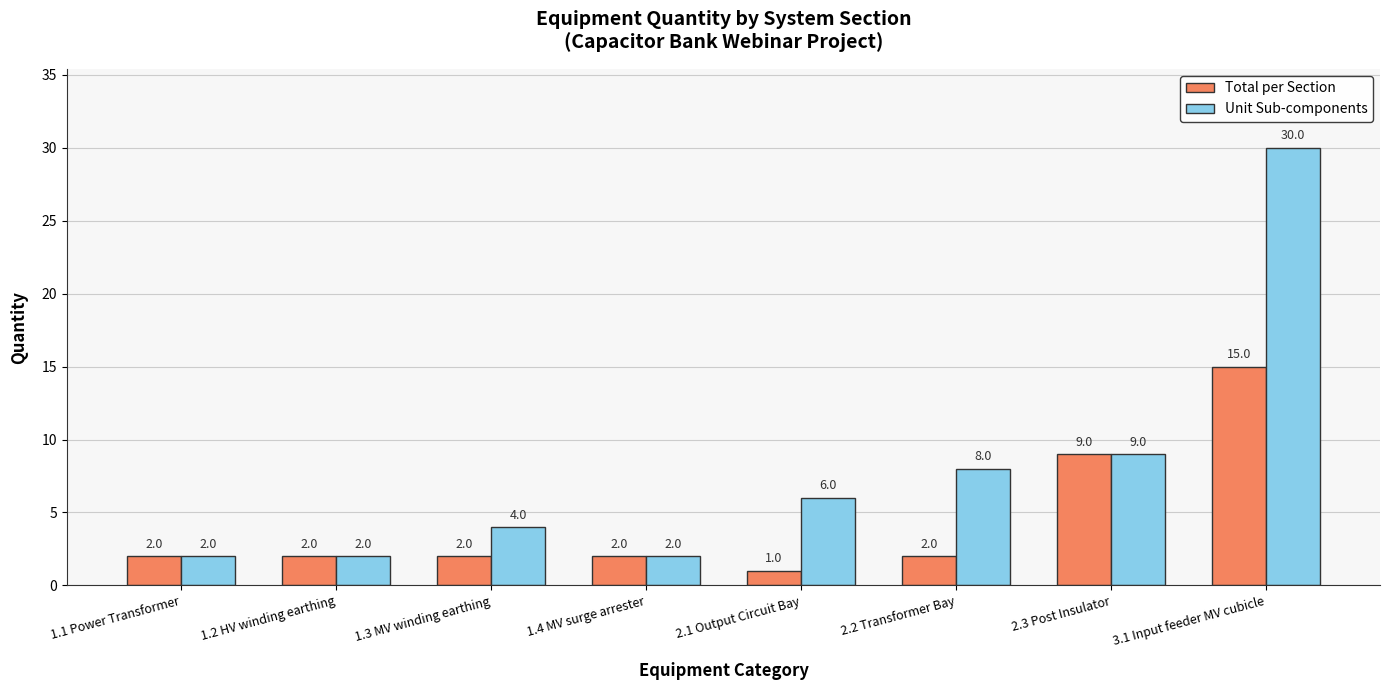

True or false: Total per Section has a value of 4 at 2.3 Post Insulator.

False